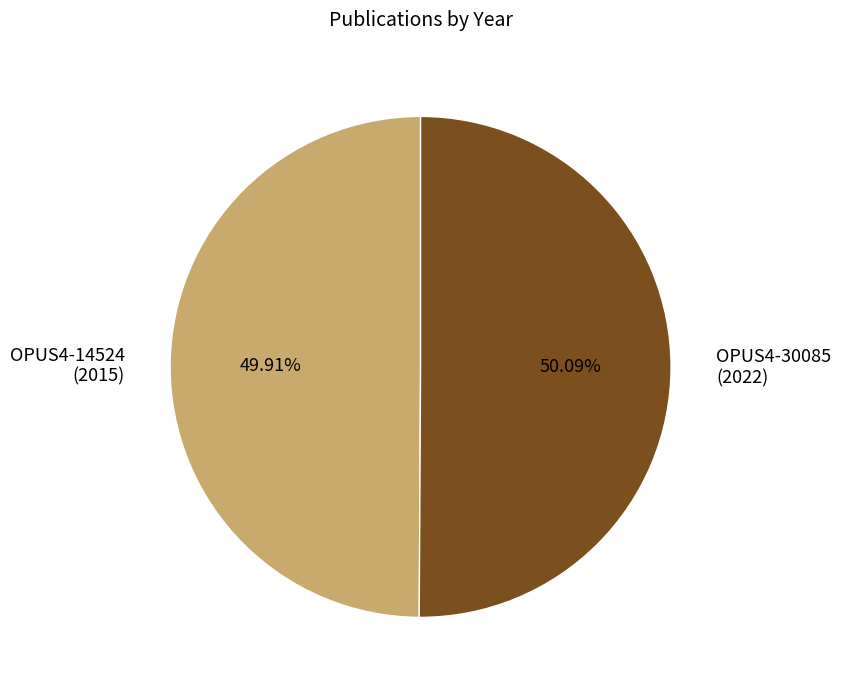

Combined, do OPUS4-14524 (2015) and OPUS4-30085 (2022) account for over 50%?

Yes